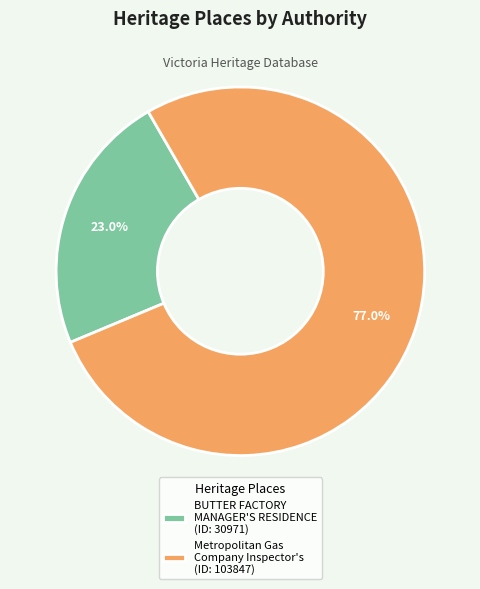

Which slice is the largest?

Metropolitan Gas Company Inspector's (ID: 103847)